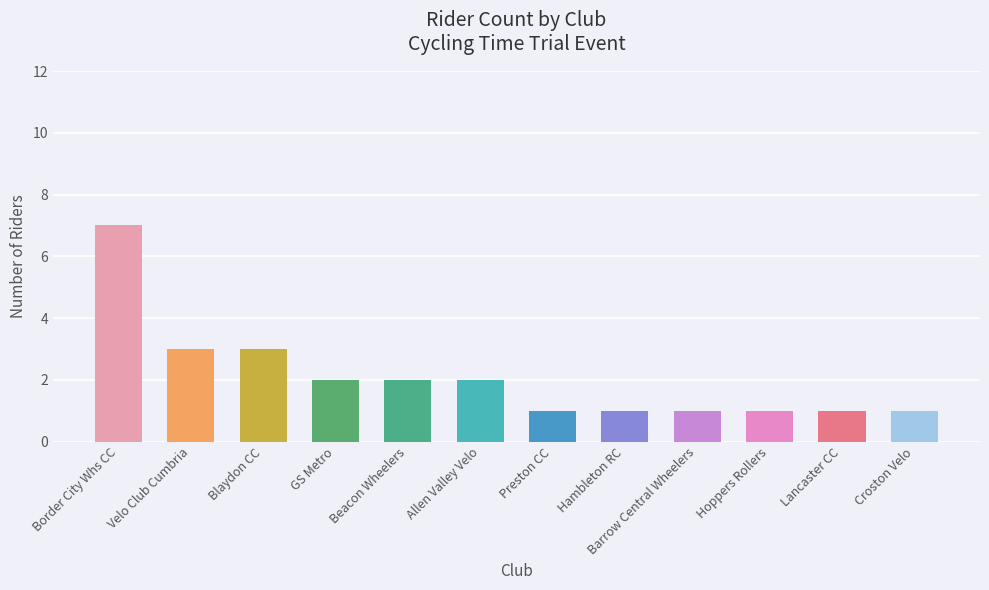

How many data points are less than 2?

6